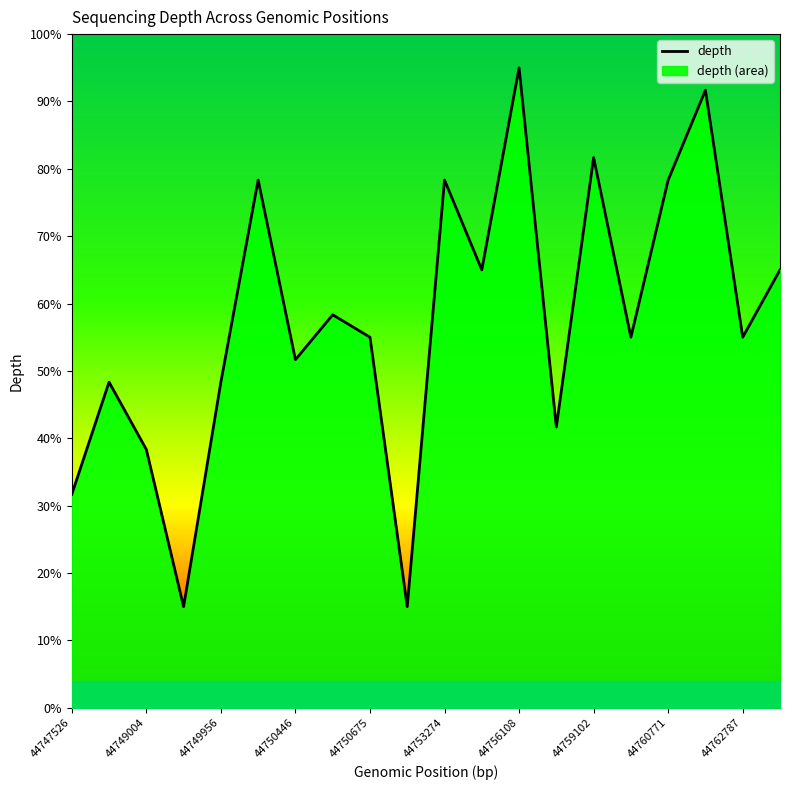

The value at 44750446 is 72.1. True or false?

False